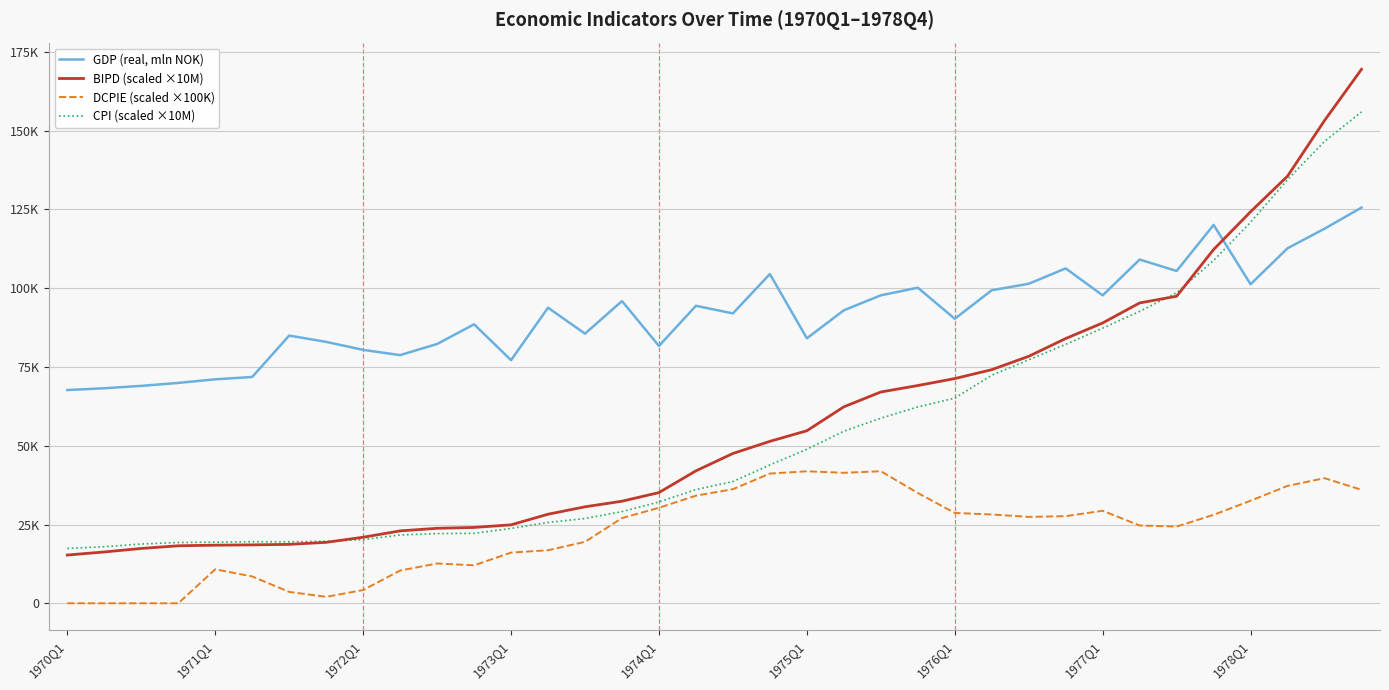

True or false: DCPIE (scaled ×100K) and GDP (real, mln NOK) cross at least once.

False